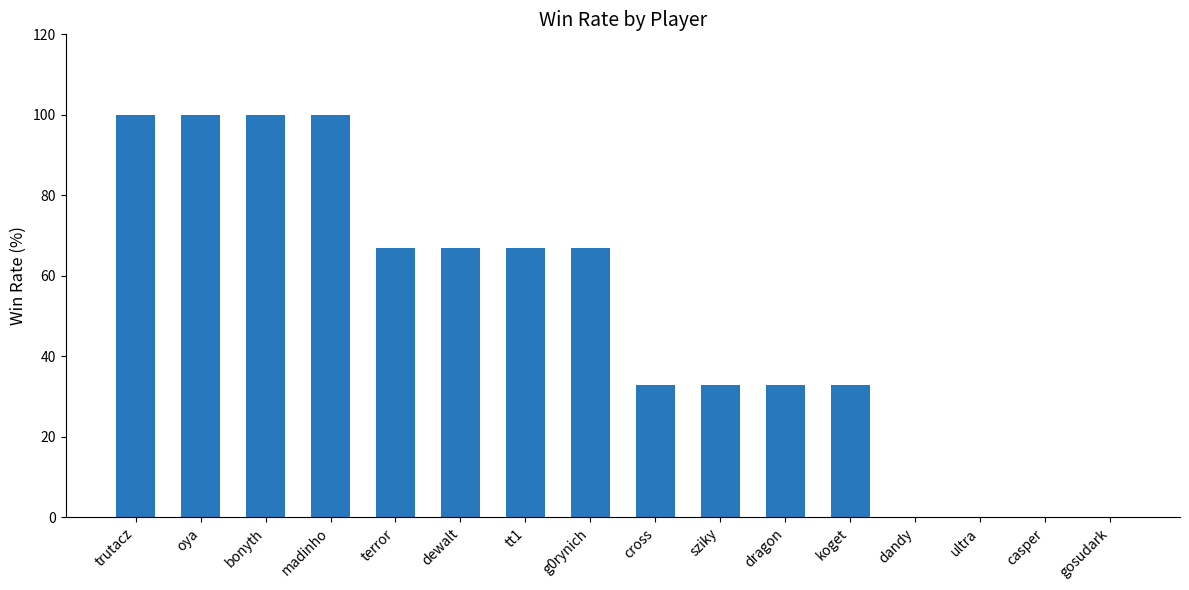

Read the value at cross.

33